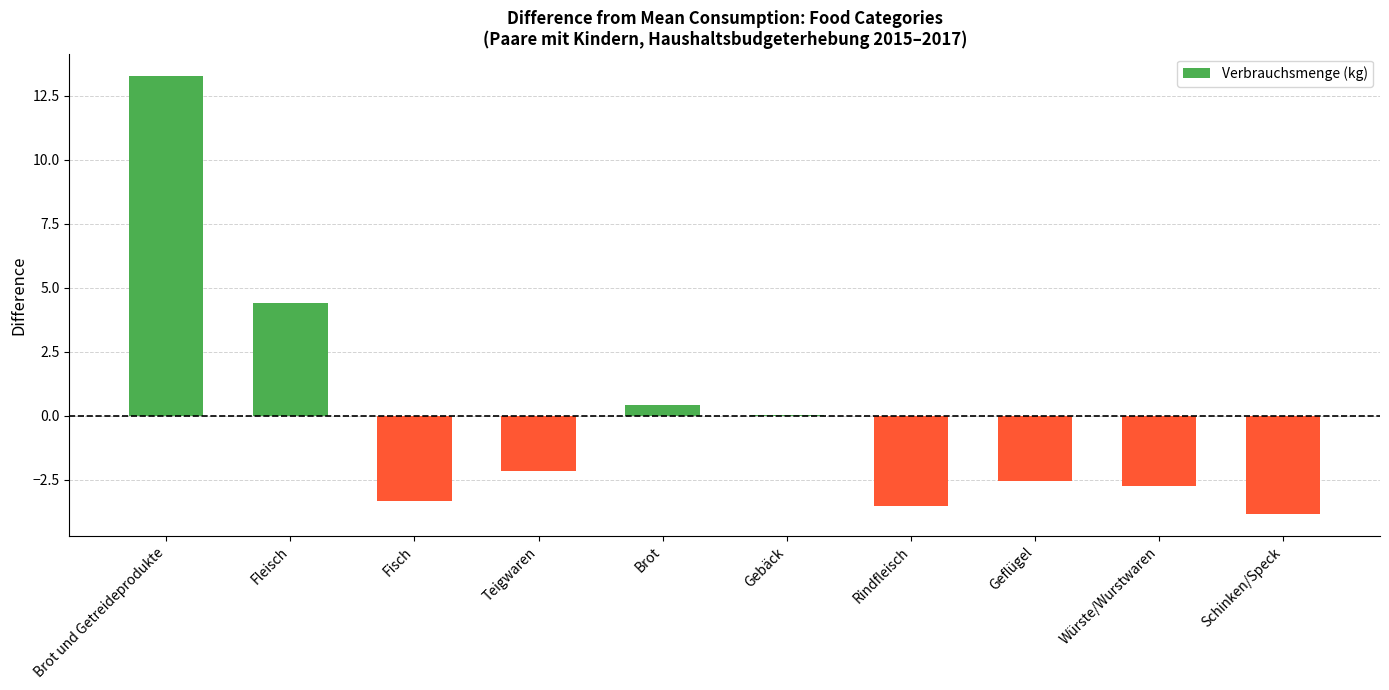

What is the greatest value displayed?

13.3